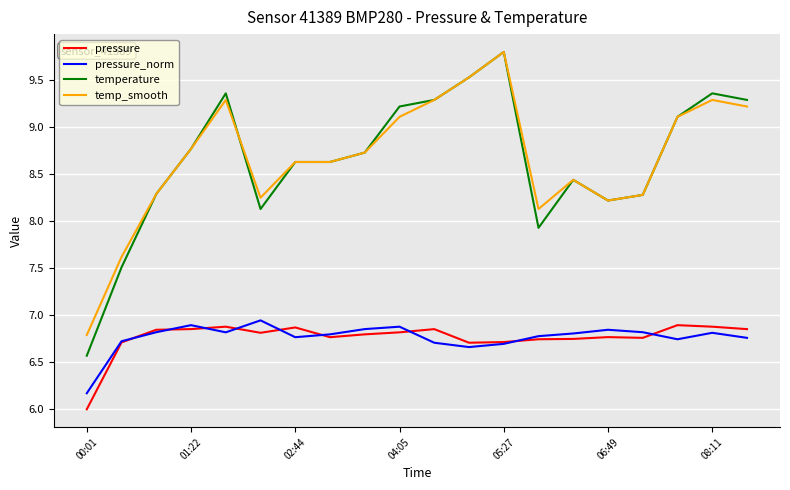

What is the lowest value of the temperature series?

6.6